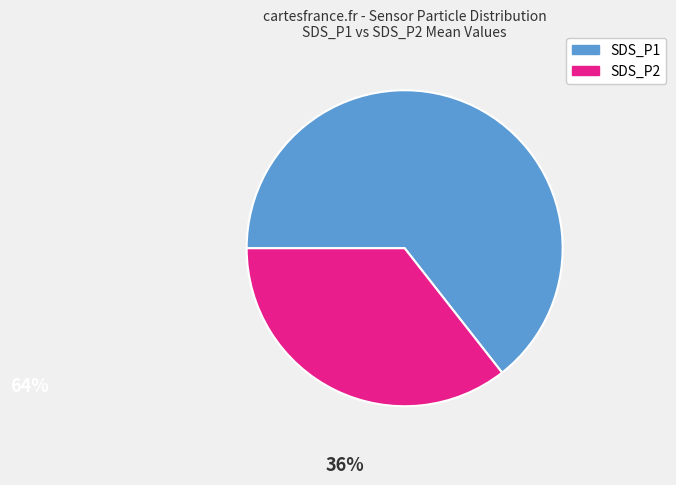

Rank the categories by value from highest to lowest.

SDS_P1, SDS_P2